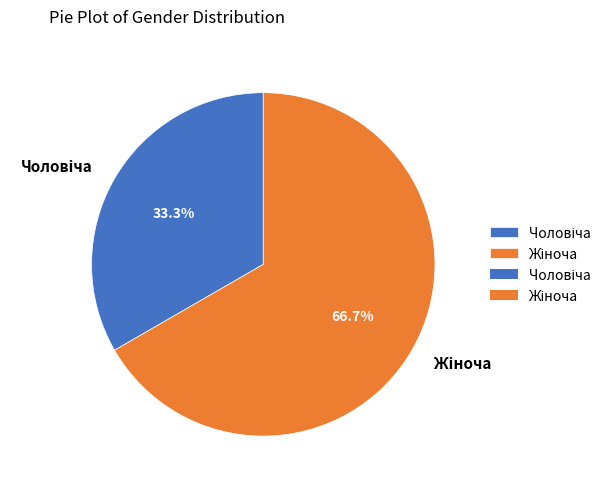

Does any single category account for the majority?

Yes